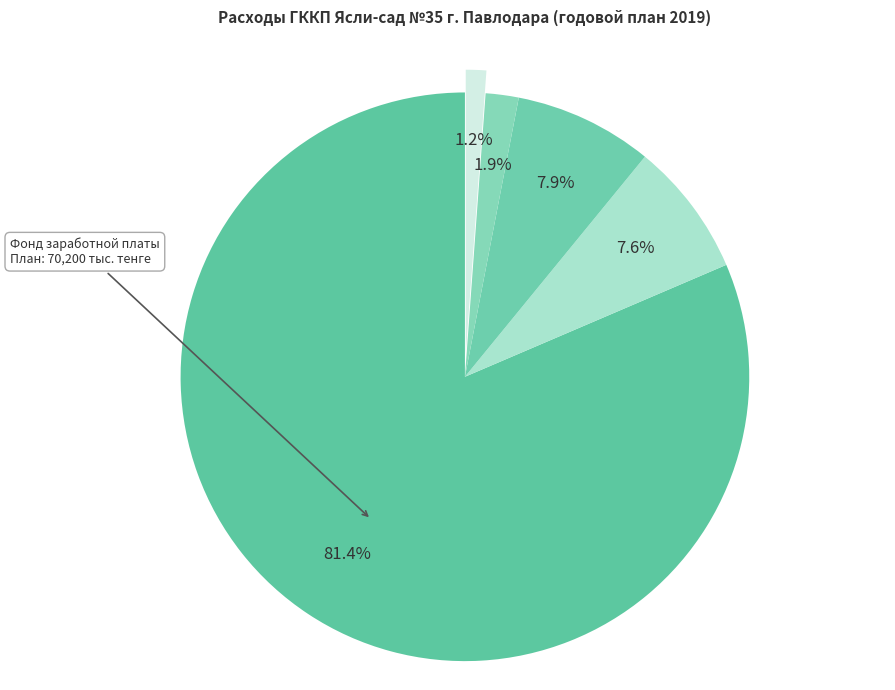

How many segments does this pie chart have?

5